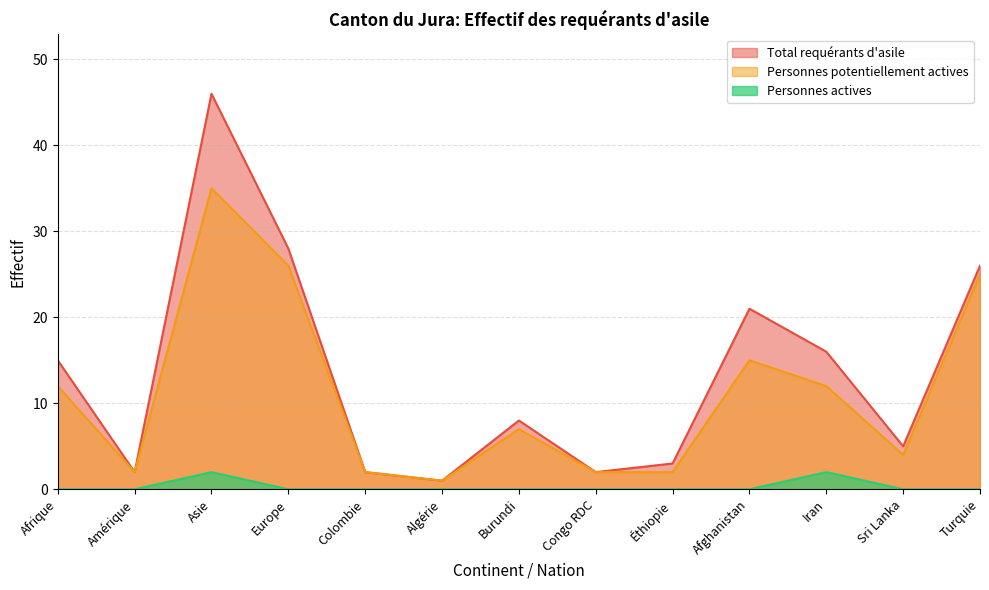

At Turquie, list the series in order from smallest to largest.

Personnes actives, Personnes potentiellement actives, Total requérants d'asile